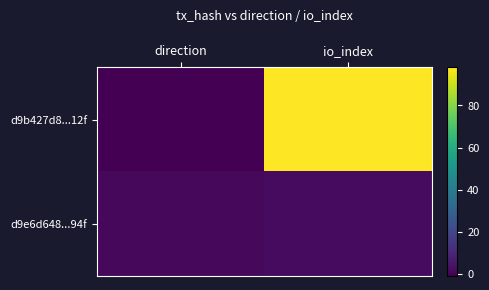

Which series has the widest spread of values?

d9b427d8...12f